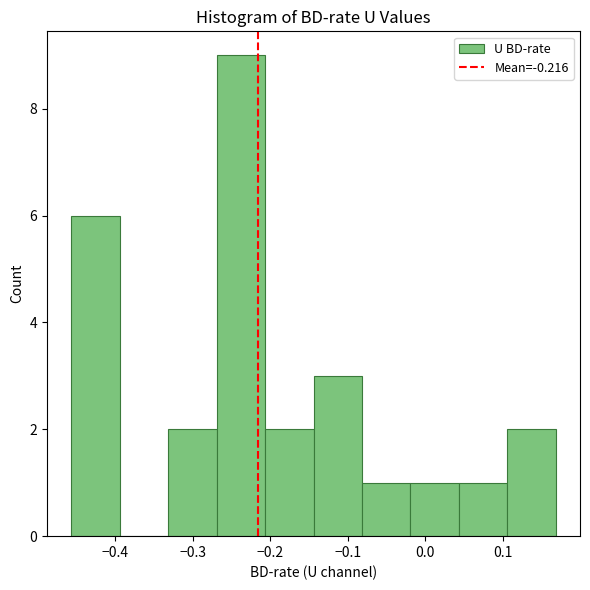

Over which range of the x-axis is the bar tallest?

-0.27 to -0.21